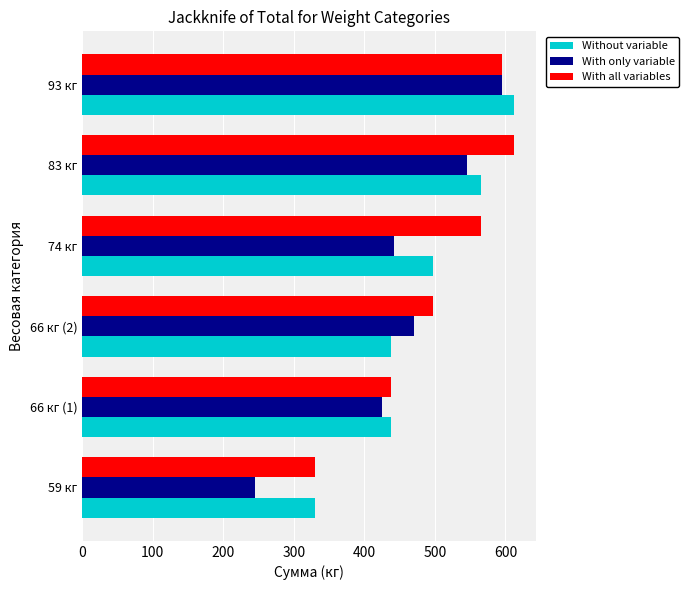

What is the difference between the maximum and minimum values in the Without variable series?

282.5